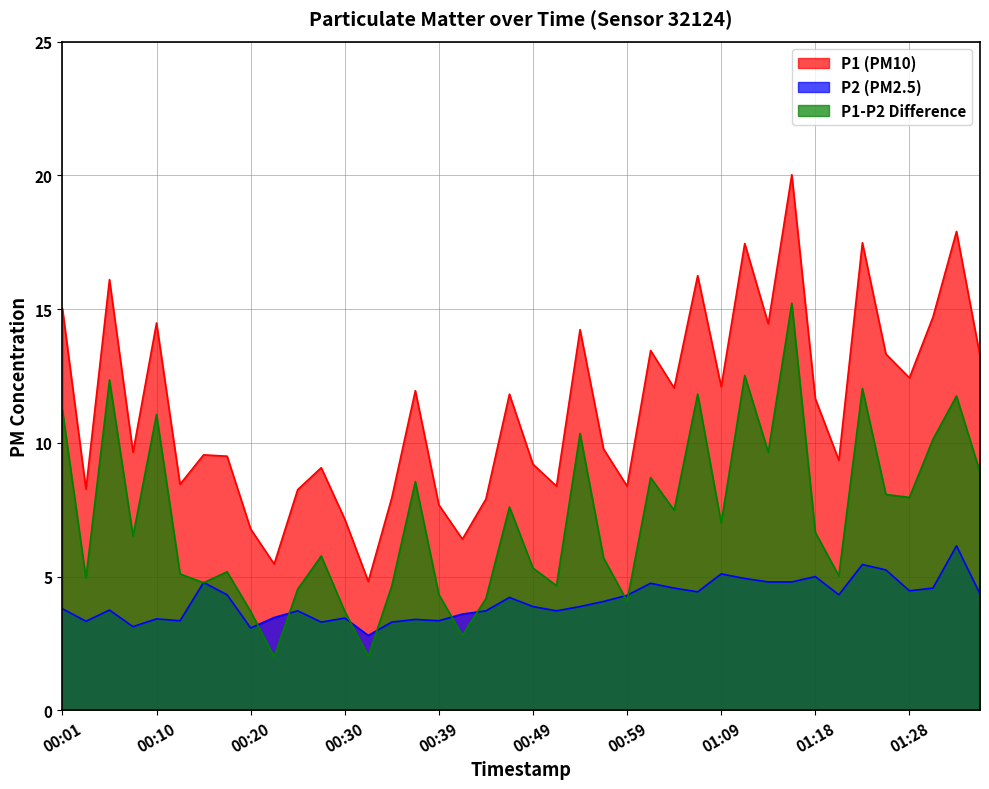

How many interior local valleys does the P1 series have?

13